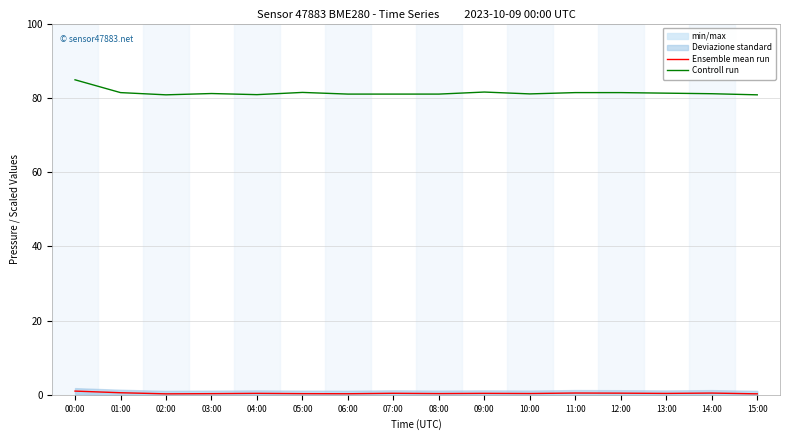

The value of Ensemble mean run at 14:00 is 0.5. True or false?

True